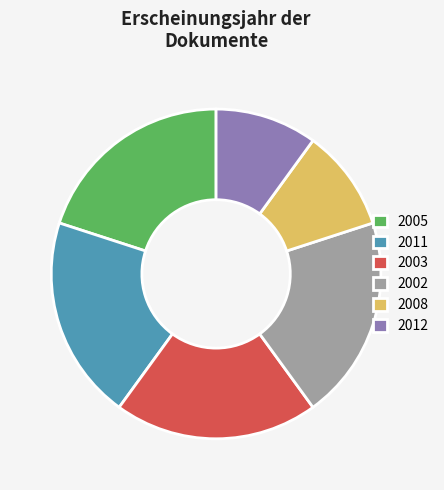

To the nearest percent, what is the difference between the largest and smallest slice percentages?

10%